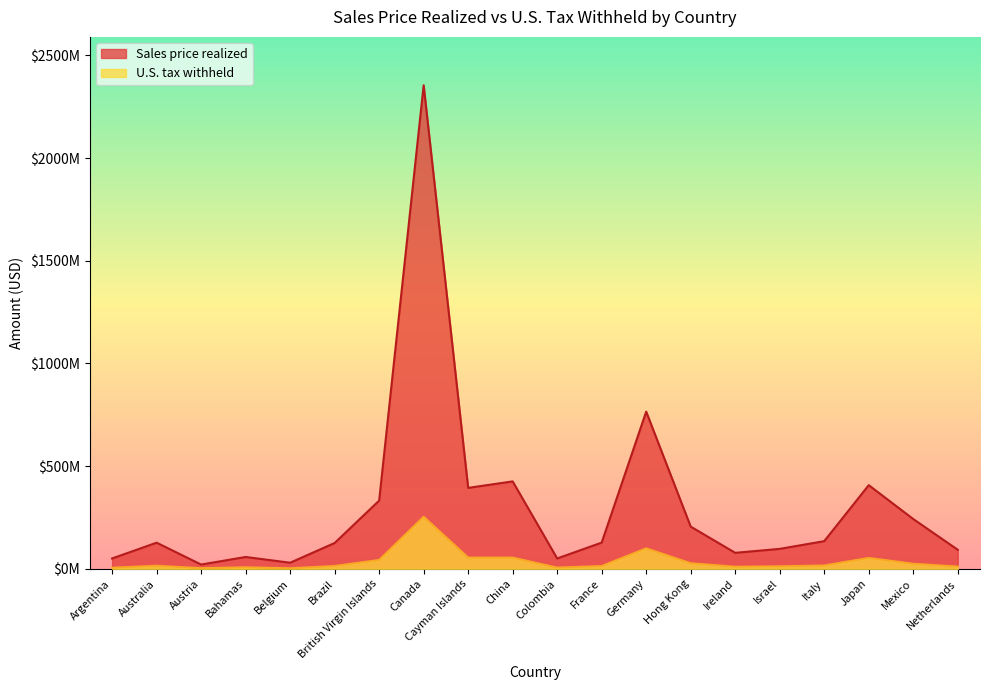

At how many categories does at least one series exceed 858964329?

1